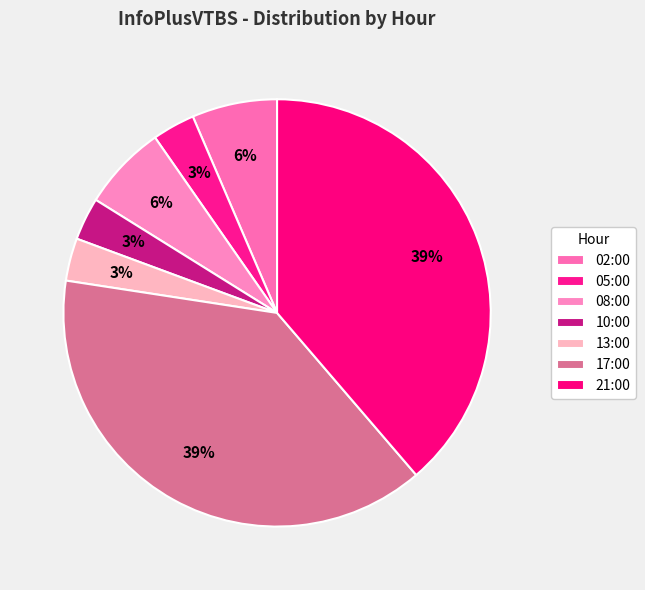

How many slices are in this pie chart?

7